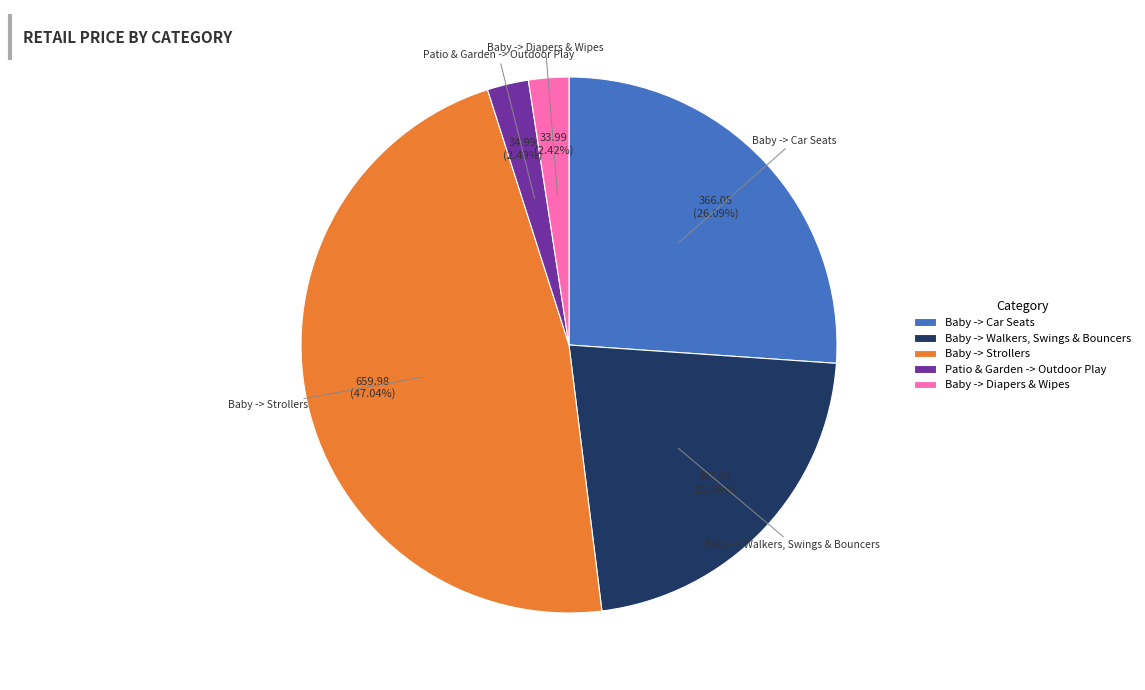

What percentage is the Patio & Garden -> Outdoor Play slice, to the nearest percent?

2%